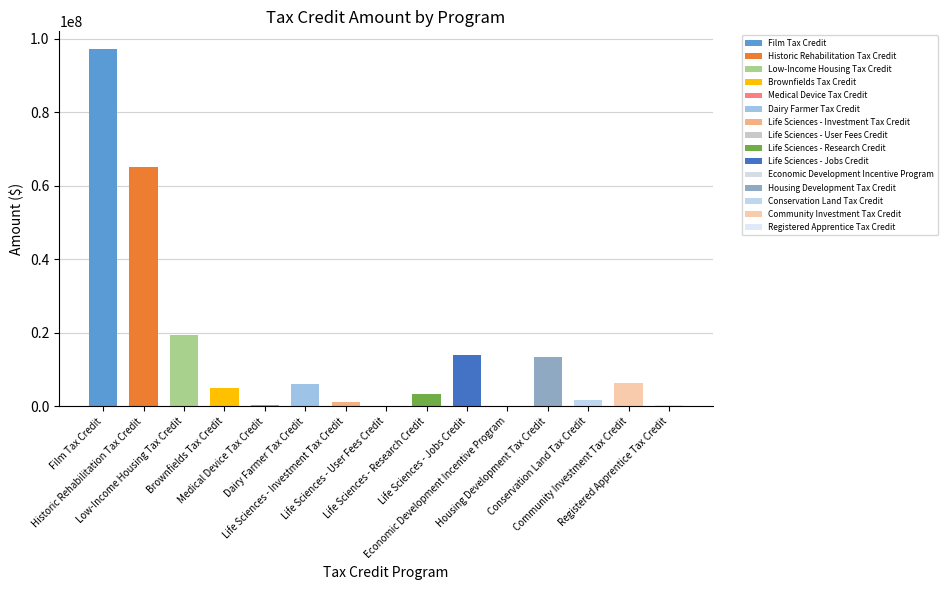

What is the sum of all values?

233601769.3